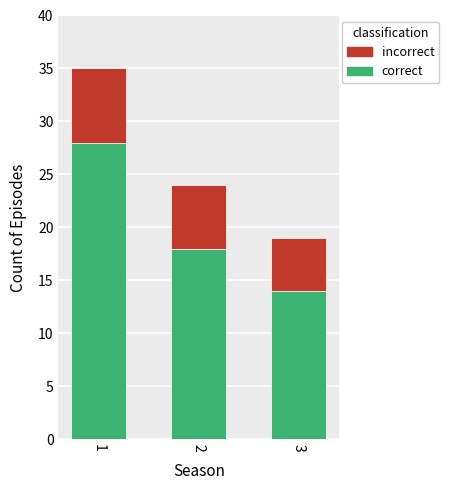

What is the approximate value of correct at 1, to the nearest 10?

30